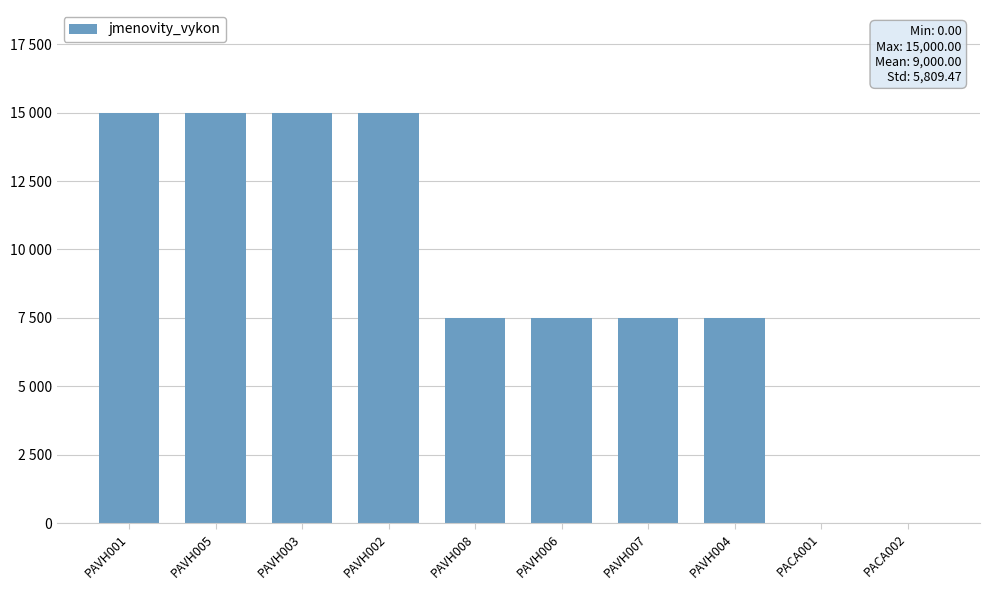

Reading left to right, extract all data points from this chart.

15000	15000	15000	15000	7500	7500	7500	7500	0	0